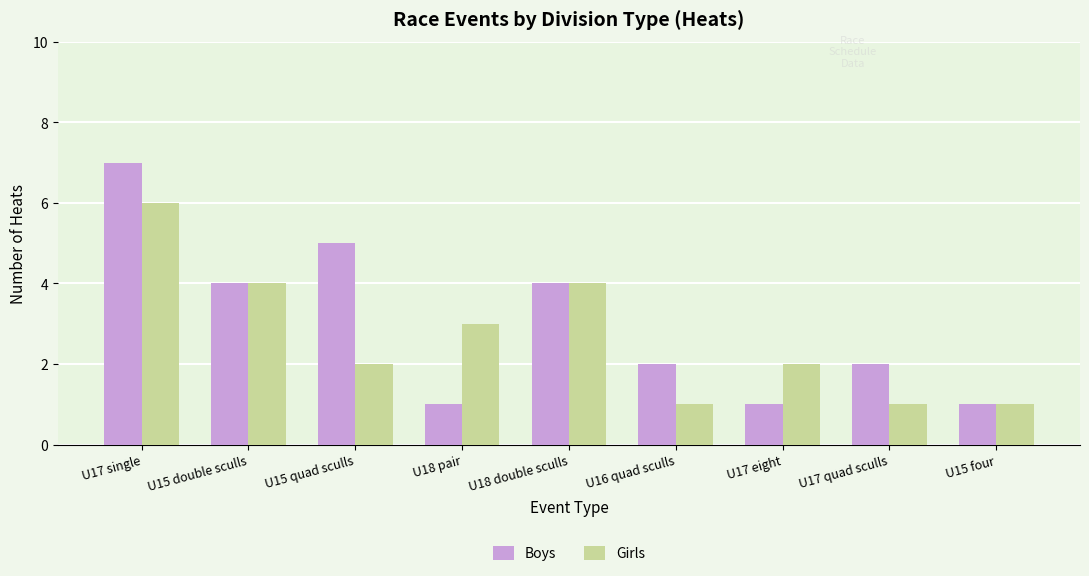

What are all the series names shown in the legend?

Boys, Girls